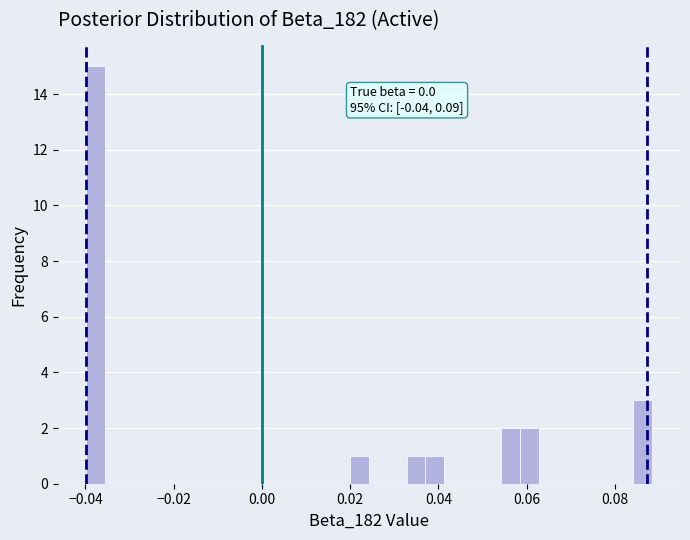

Around what value on the x-axis is the tallest bar? Give the approximate position of its centre, as read against the axis.

-0.038